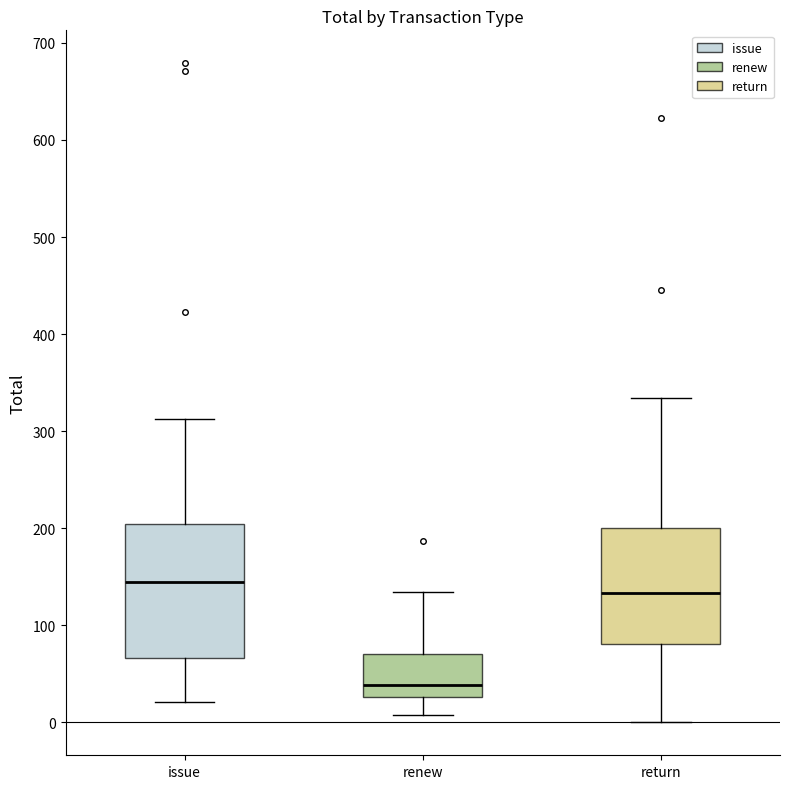

Which box is the tallest, from its lower edge to its upper edge?

issue